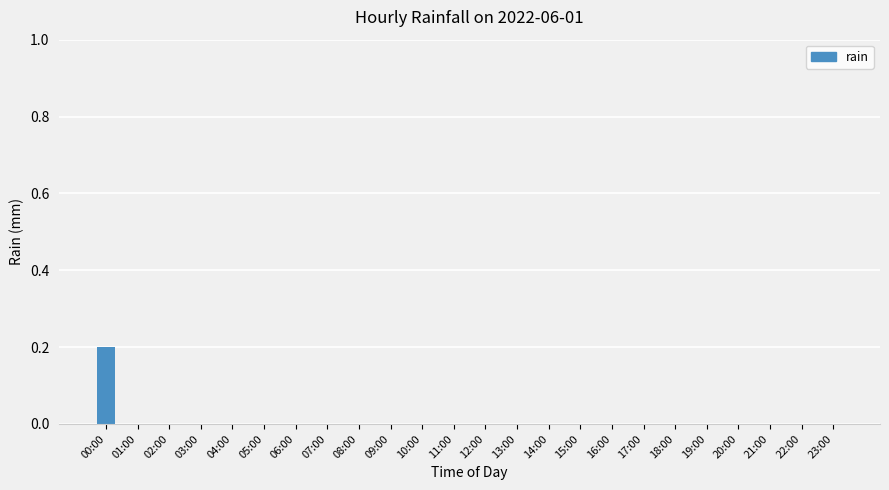

Which label corresponds to the largest value in the chart?

00:00